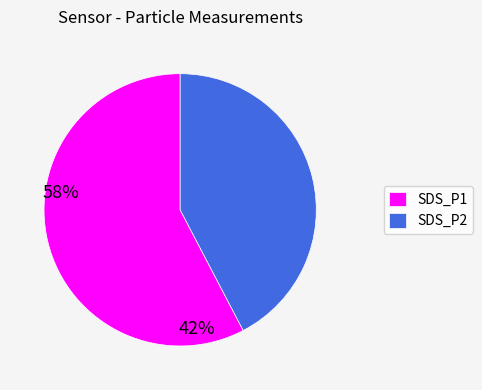

True or false: SDS_P2 accounts for 42% of the total.

True